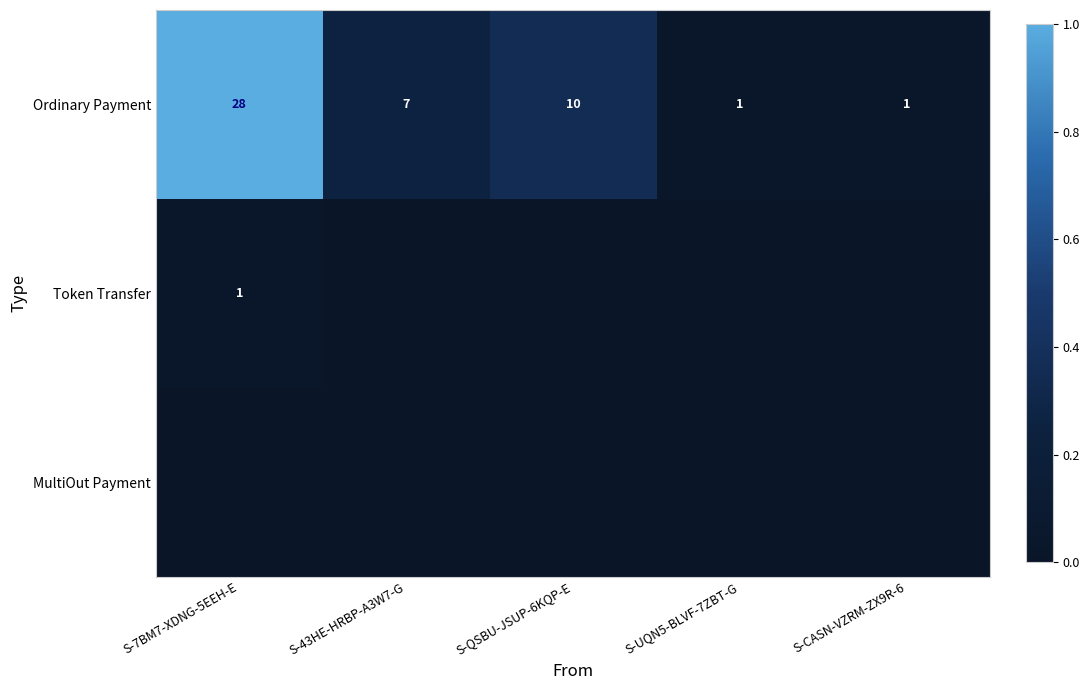

The value of Ordinary Payment at S-UQN5-BLVF-7ZBT-G is 1. True or false?

True